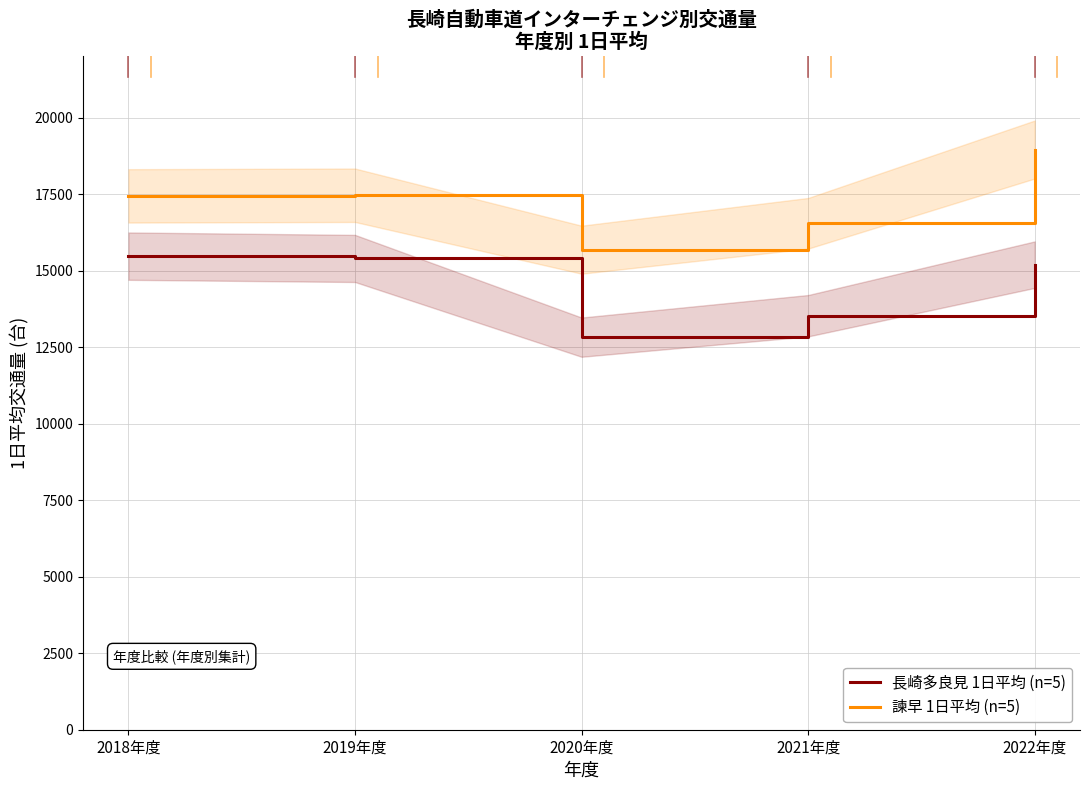

Which series has the largest range (max minus min)?

諫早 1日平均 (n=5)